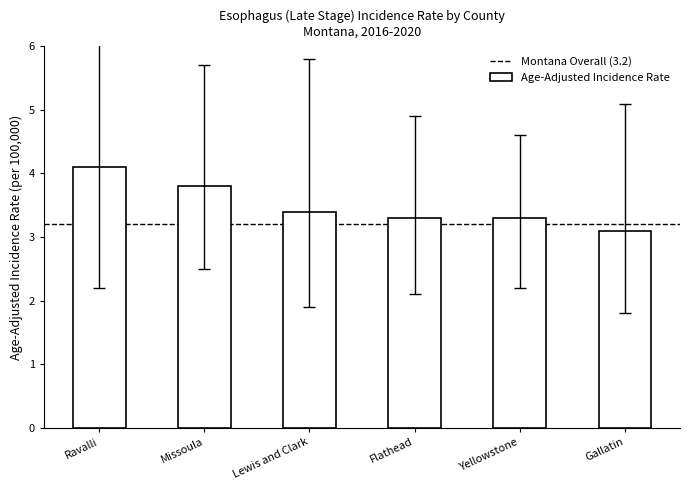

What is the sum of all values?

21.0